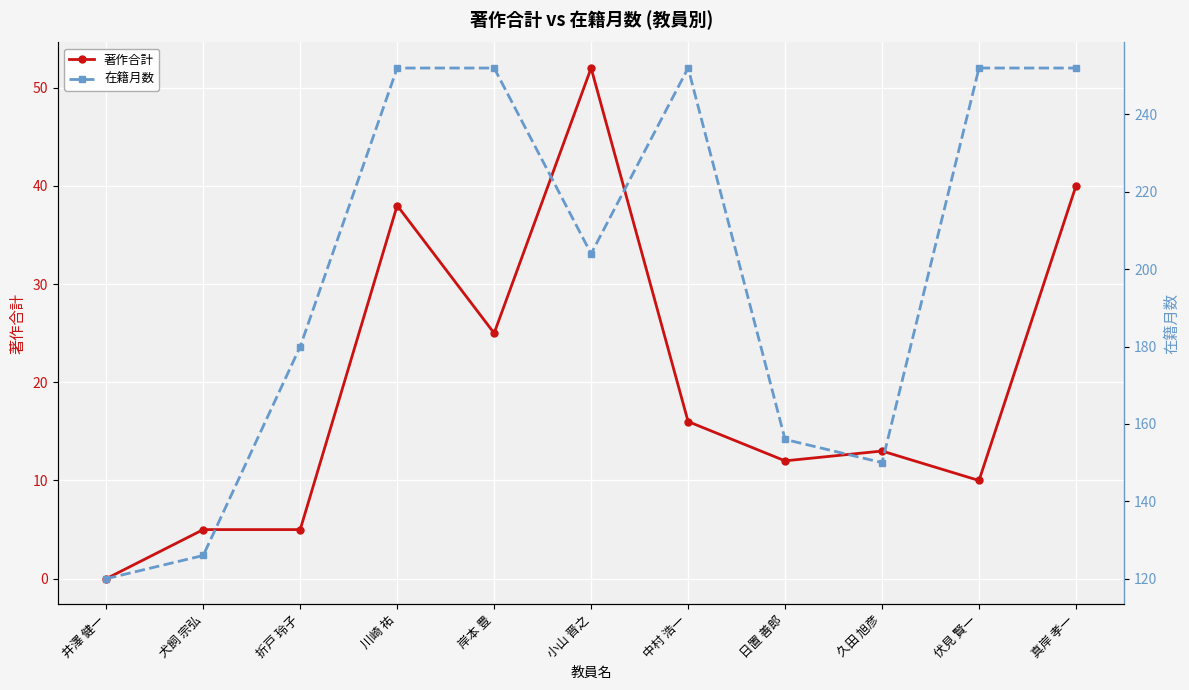

True or false: 在籍月数 and 著作合計 intersect in this chart.

False